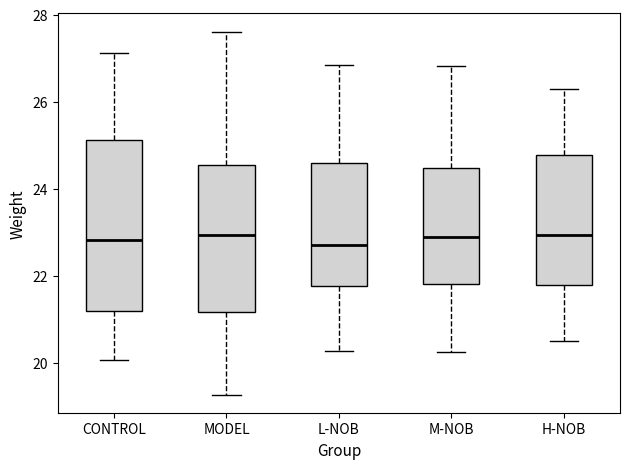

Comparing the boxes themselves (not the whiskers), which one is the tallest?

CONTROL